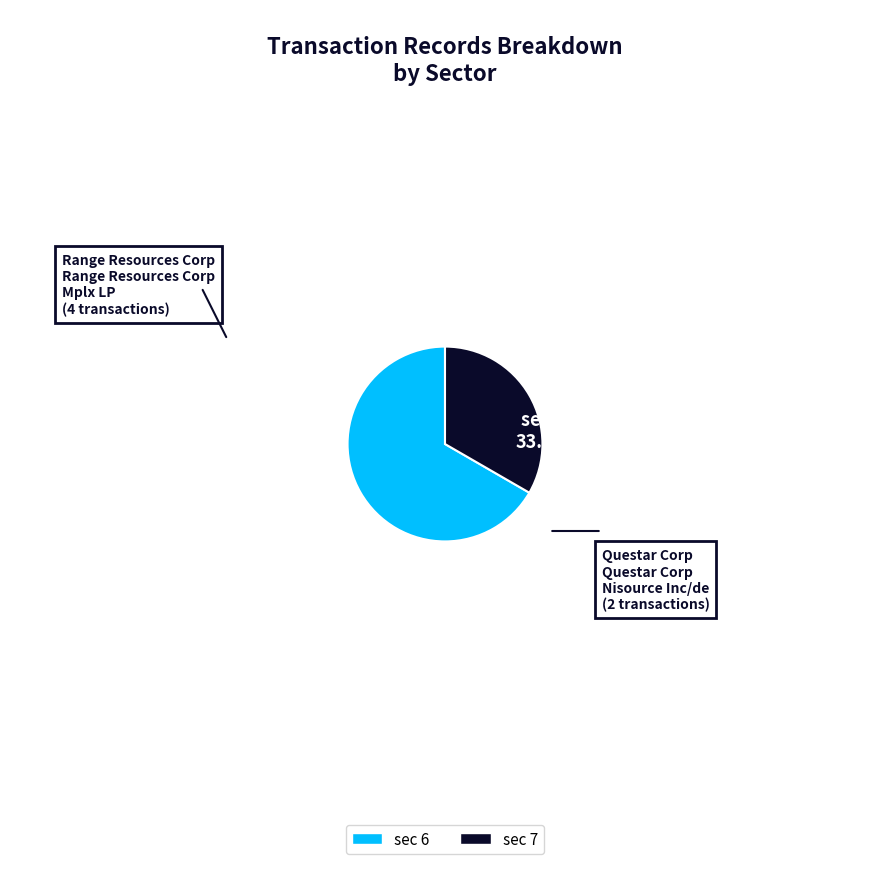

Is there a majority slice in this chart?

Yes